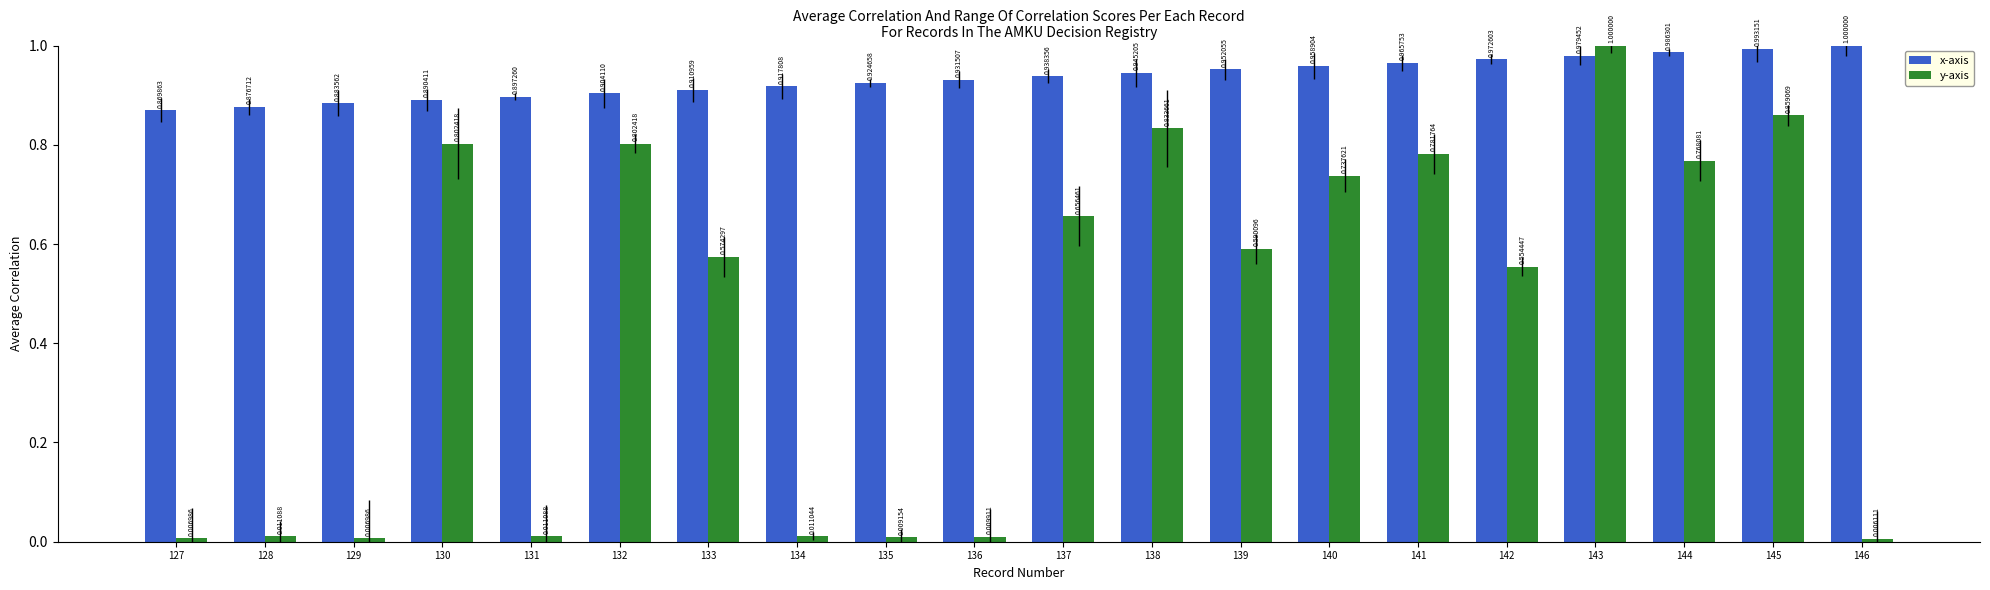

Which series has the largest range (max minus min)?

y-axis